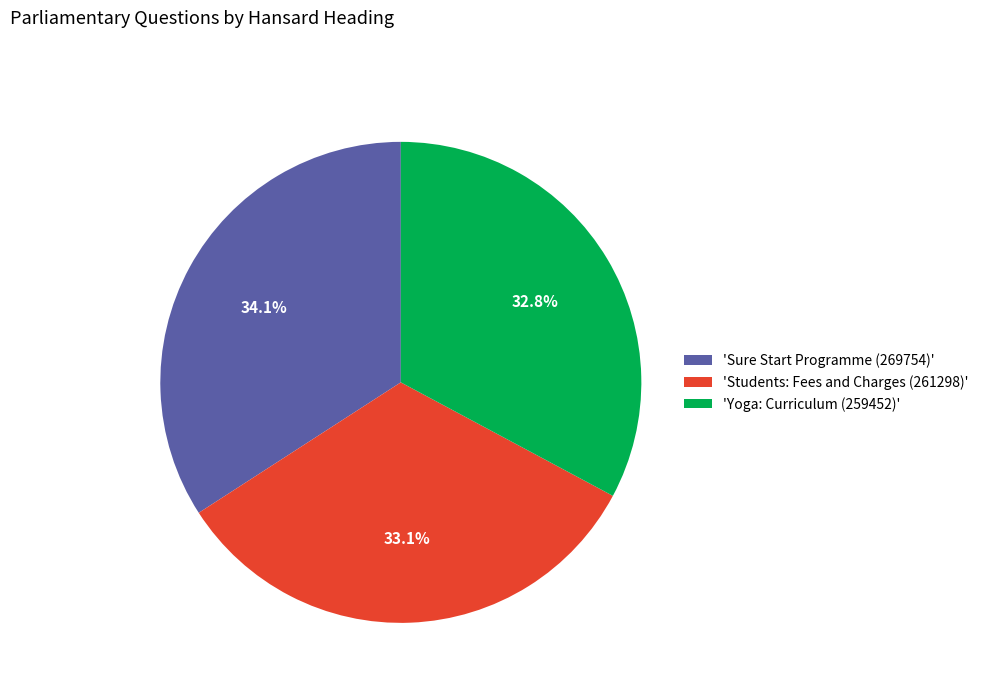

Does any single category account for the majority?

No